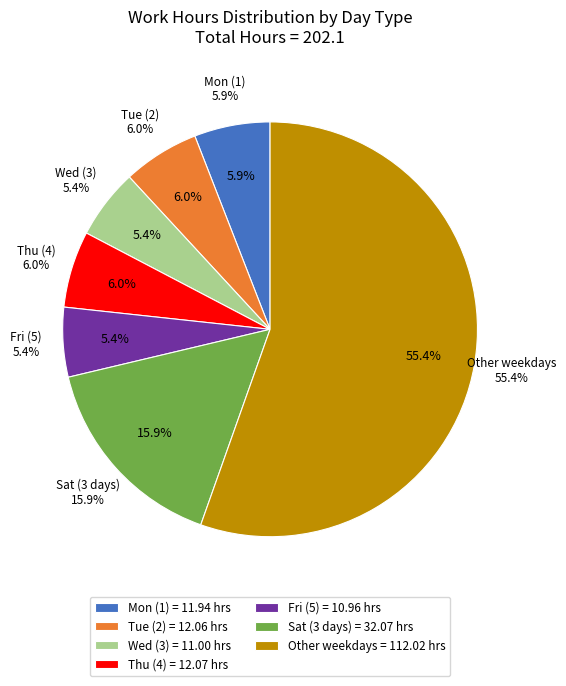

The Mon slice represents 26% of the pie. True or false?

False